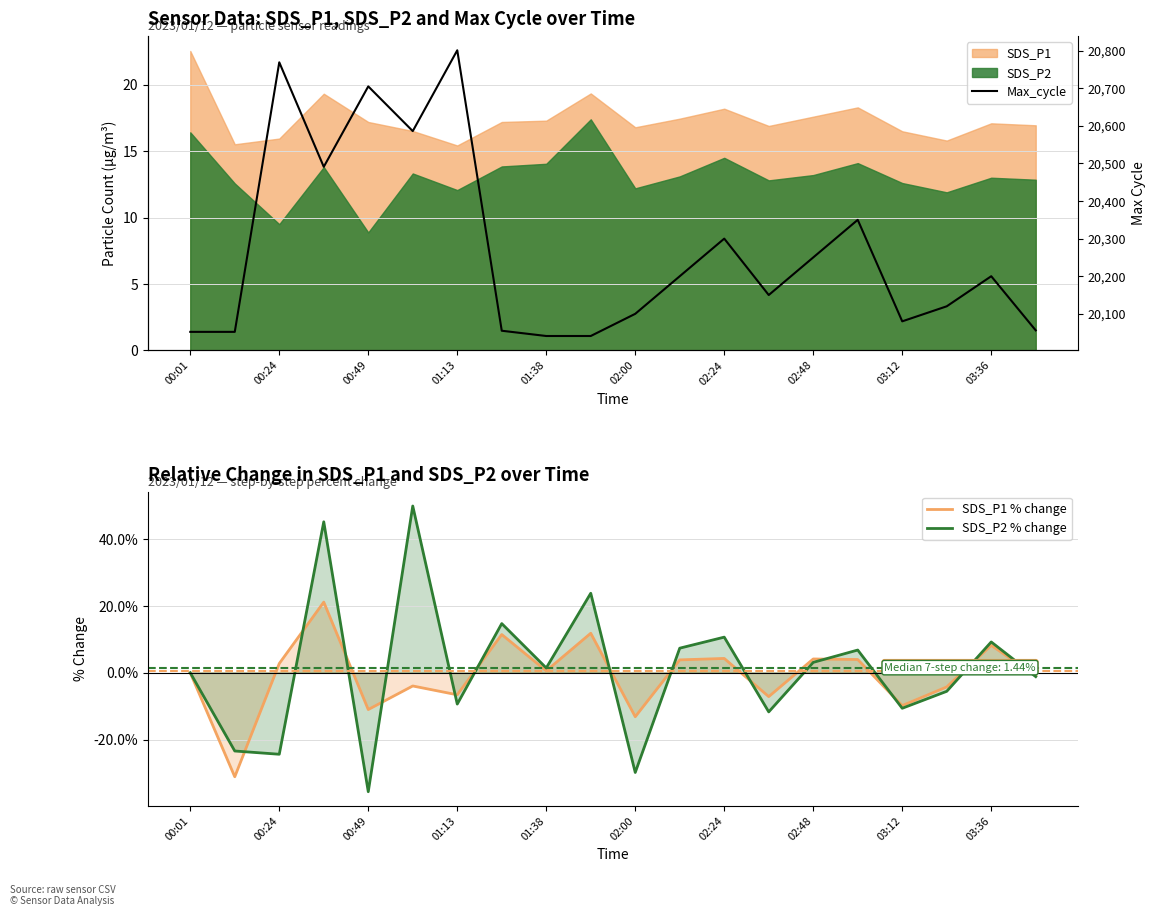

At which label is SDS_P2 % change closest to 7?

15